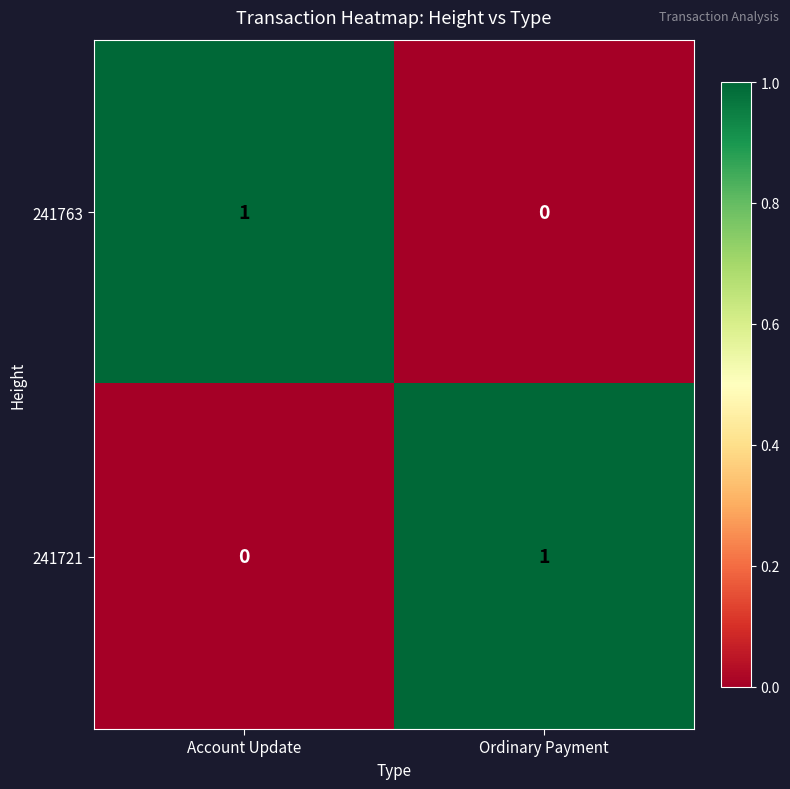

Rank the categories by 241763 value from lowest to highest.

Ordinary Payment, Account Update